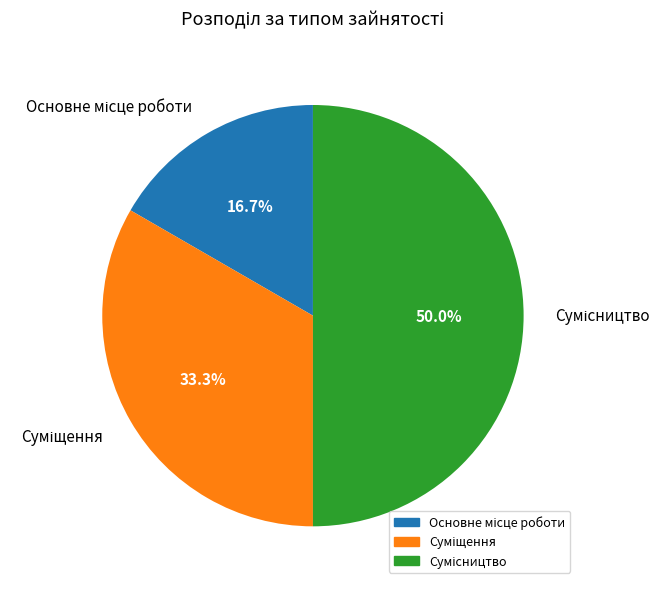

Count the number of slices in the pie.

3